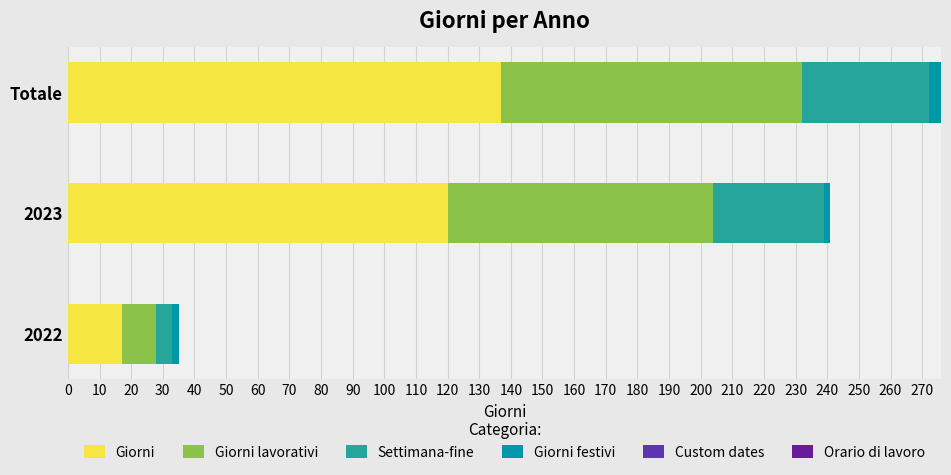

Which series has the widest spread of values?

Giorni